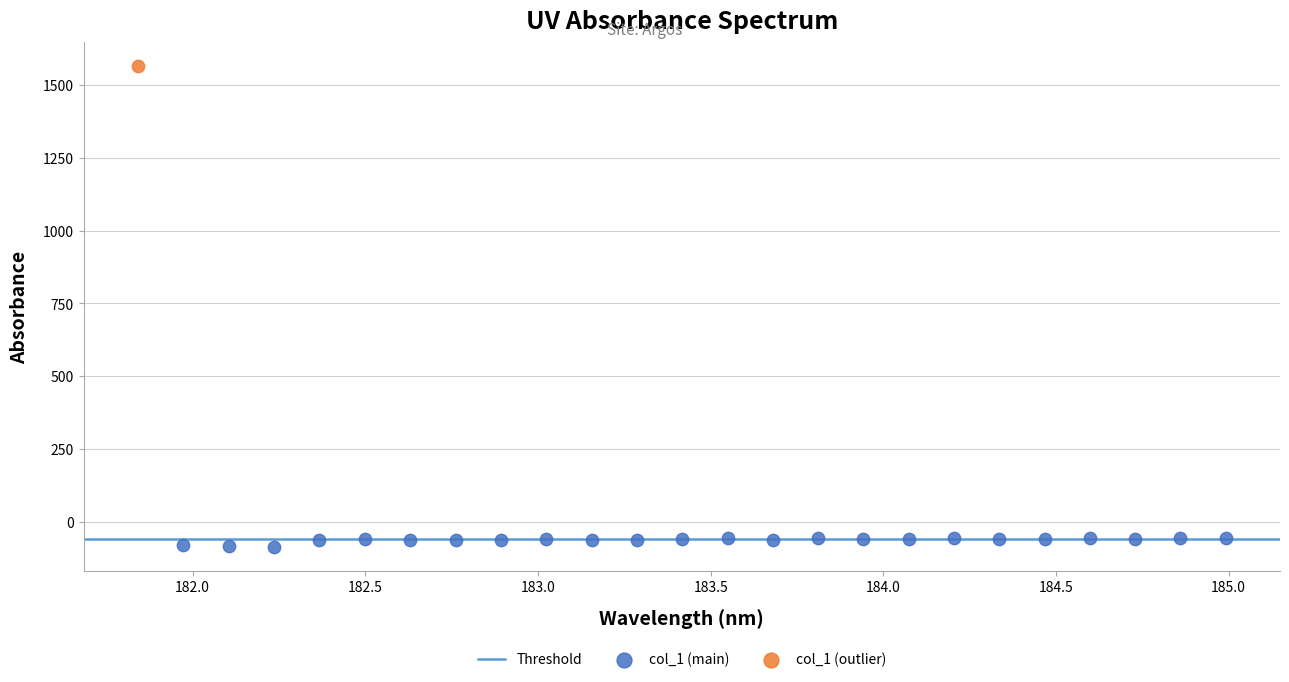

Which series reaches the maximum Y coordinate?

col_1 (outlier)